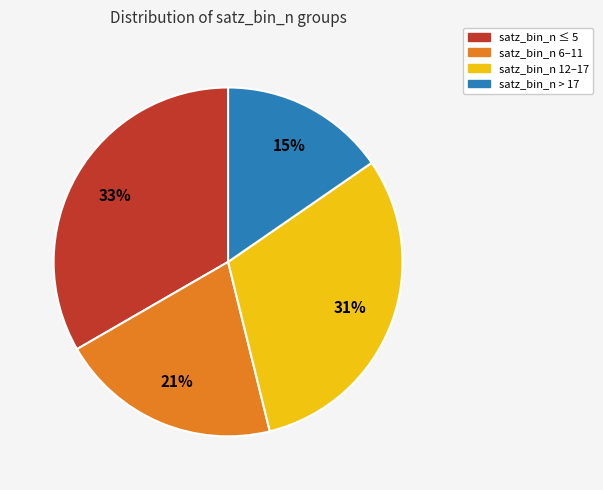

To the nearest percent, what percentage of the pie is satz_bin_n 6–11?

21%